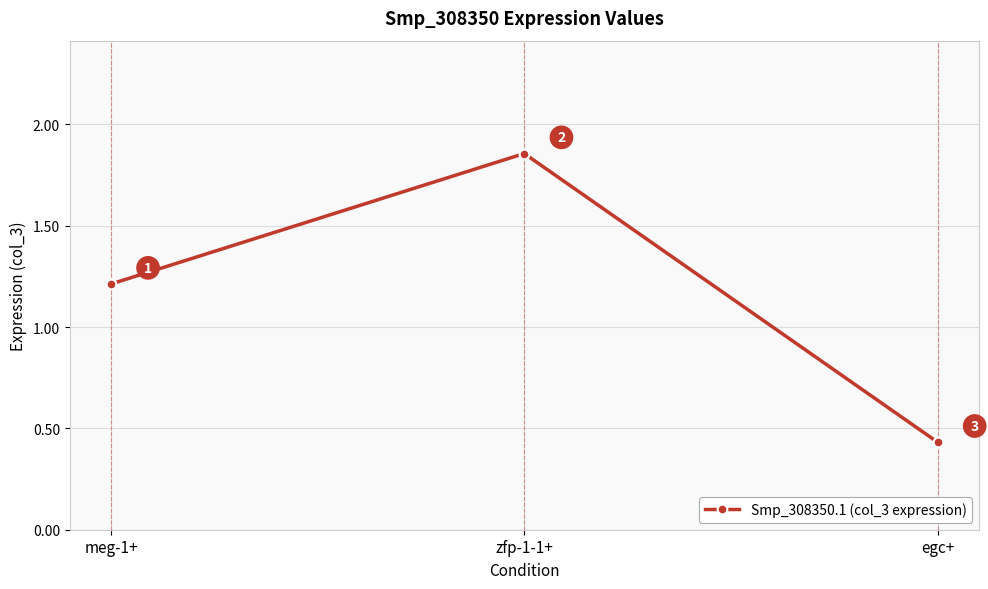

At which label is the value closest to 1?

meg-1+